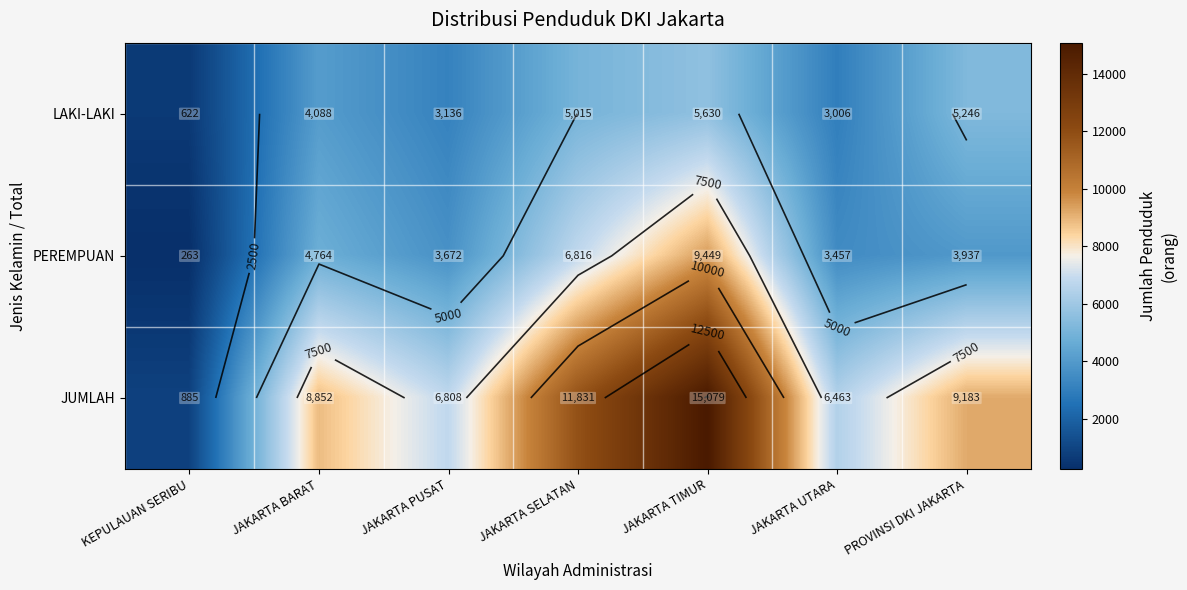

What is the difference between the JUMLAH values at JAKARTA UTARA and JAKARTA TIMUR?

8616